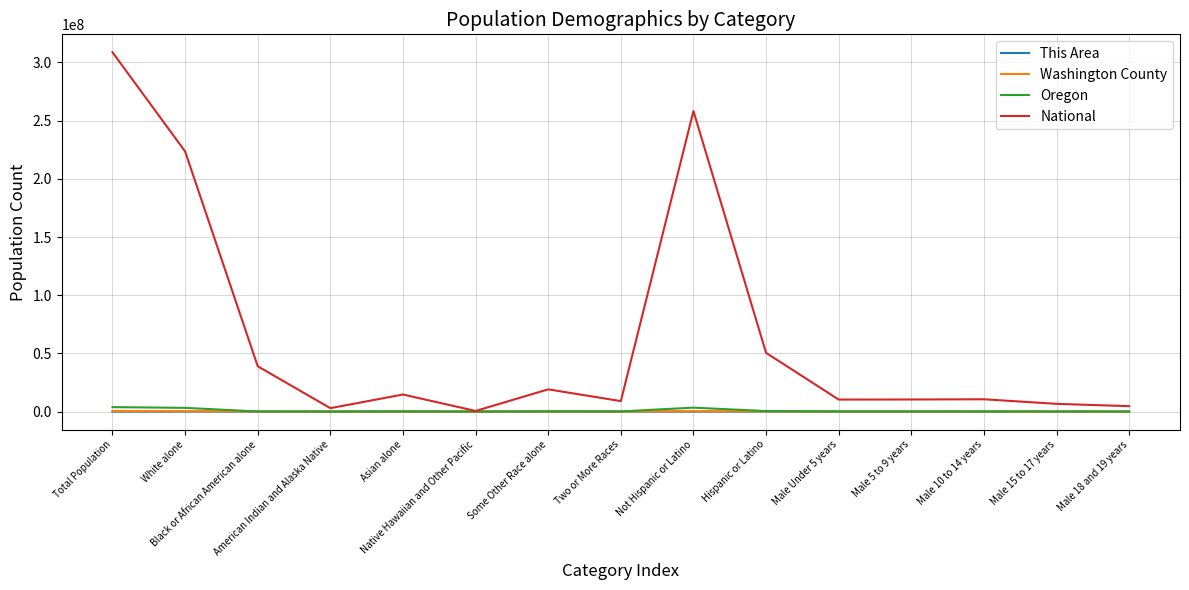

What is the average value of the National series?

64588614